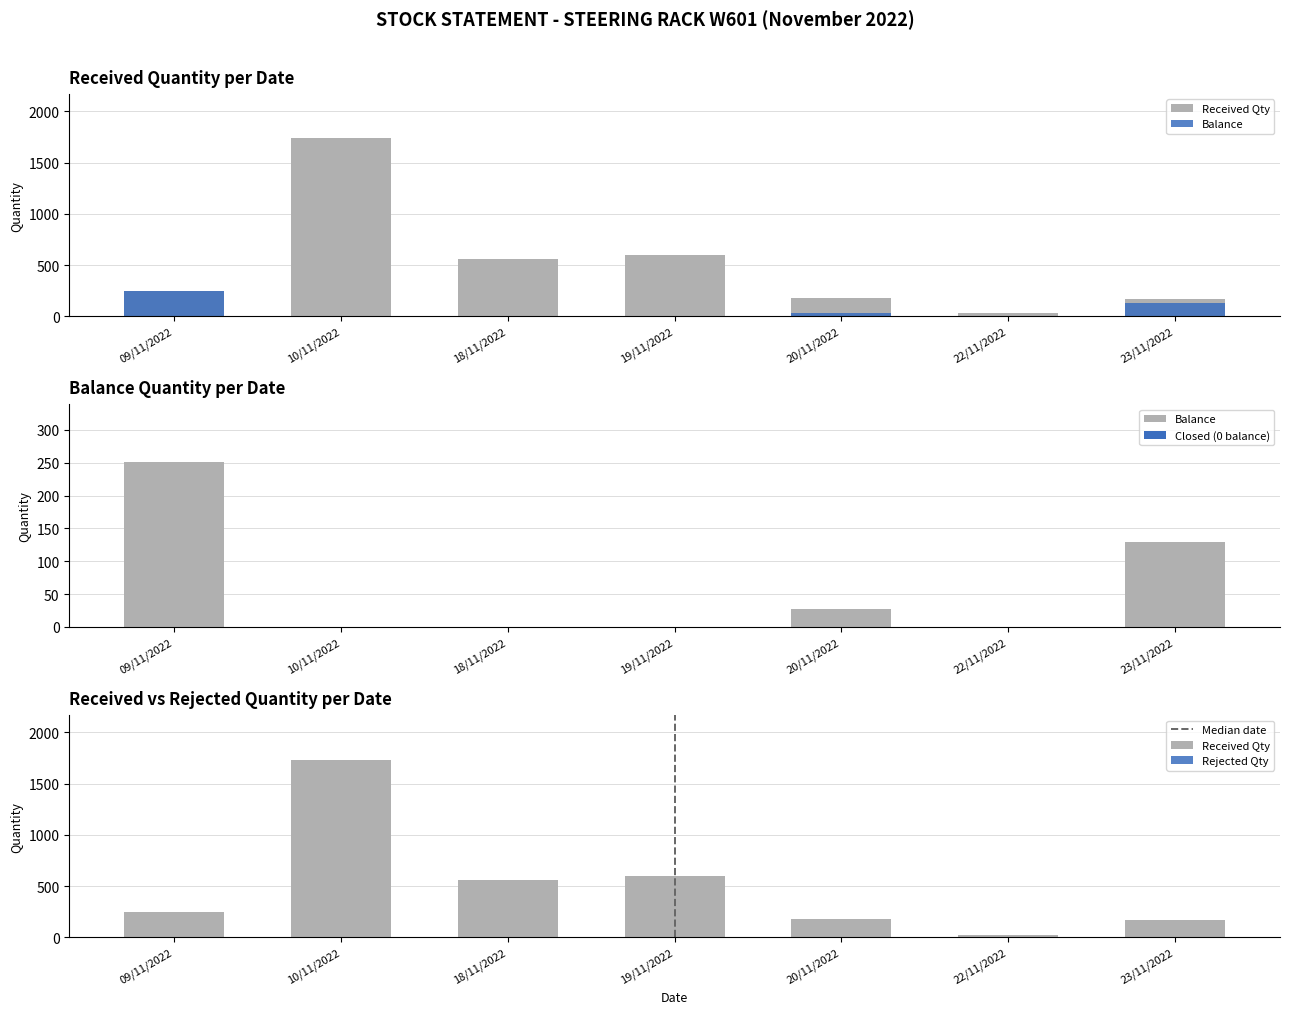

What is the highest value of the Balance series?

251